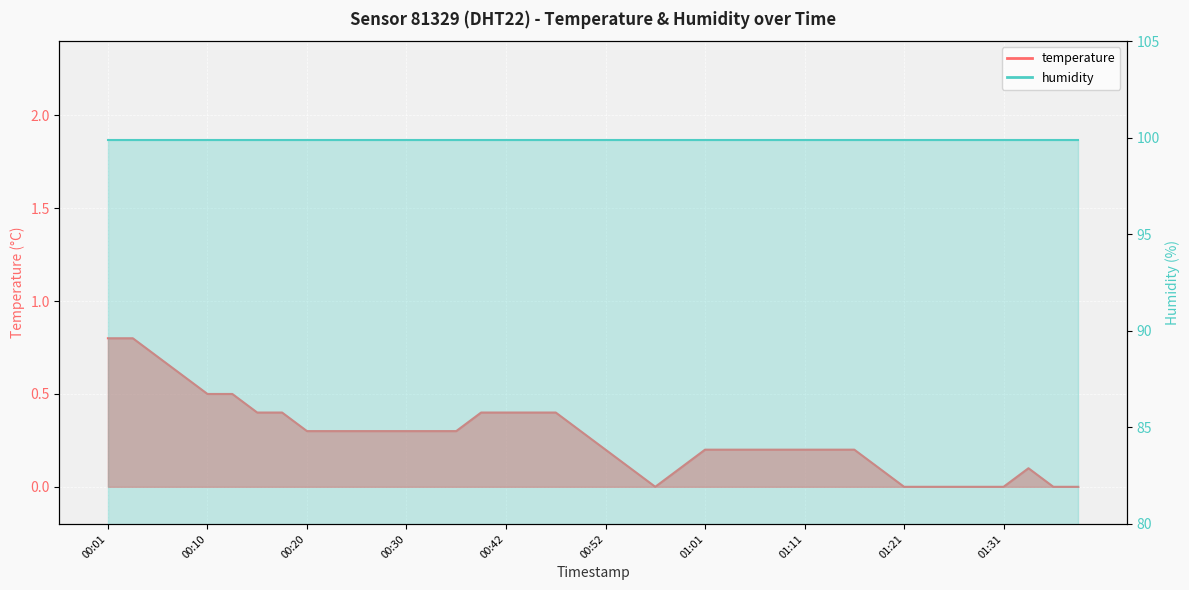

What is the average value?

0.3